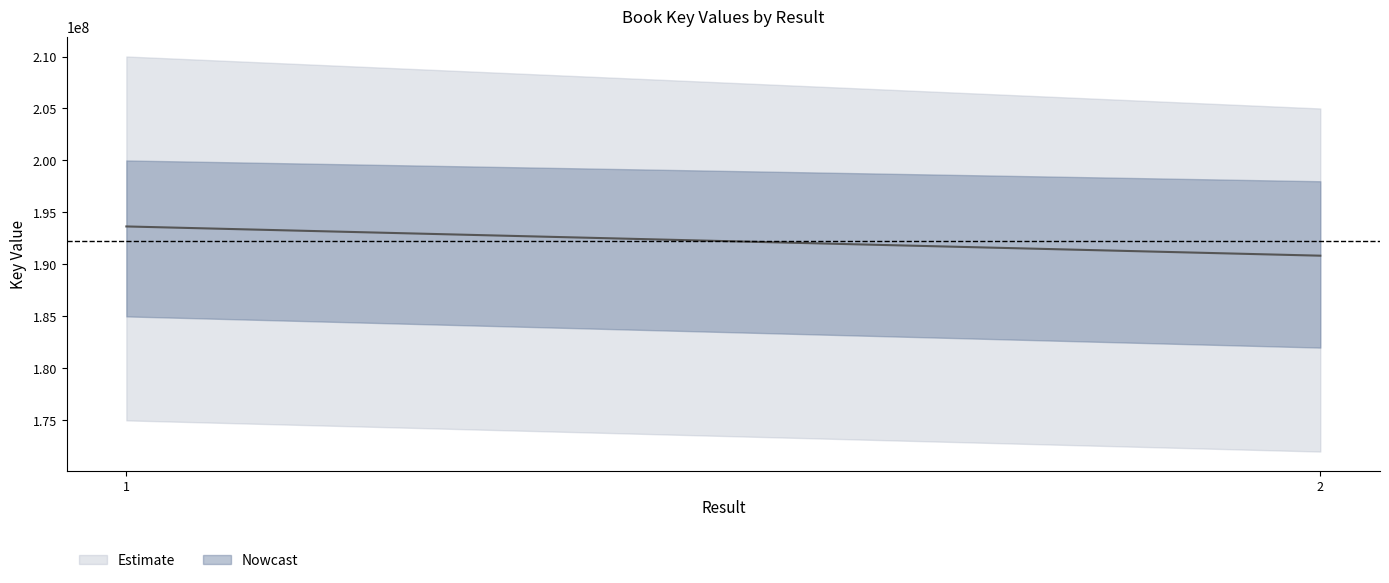

What is the value of the Nowcast point at the 2nd from the left?

190840332